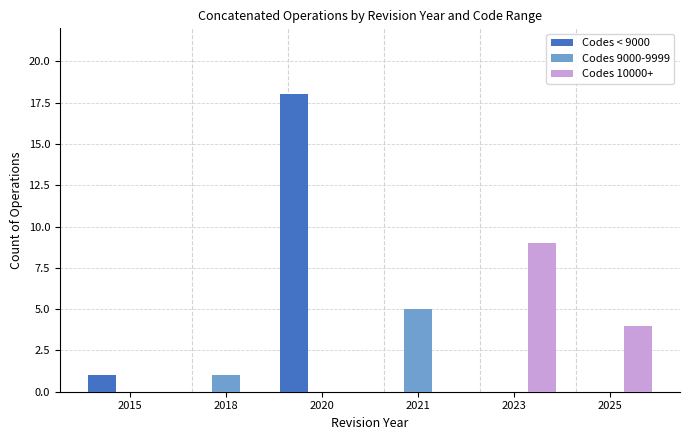

How many groups of bars are there?

6